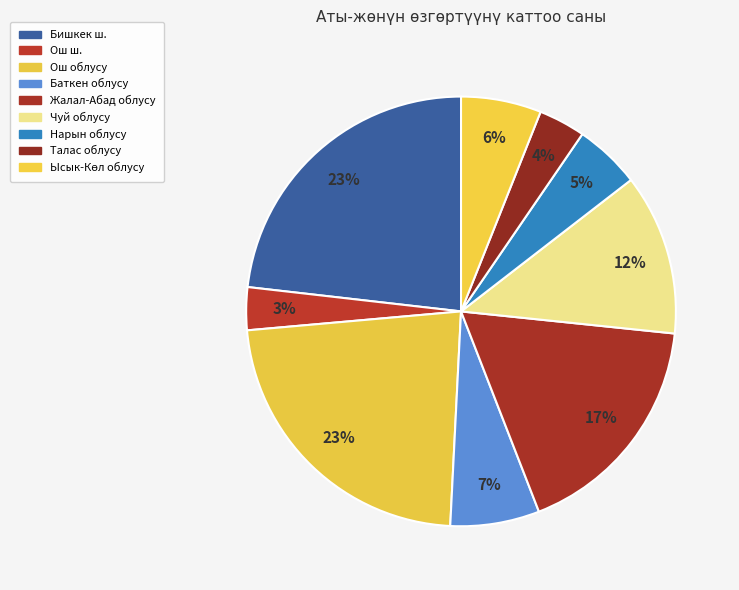

Which slice is the smallest?

Ош ш.